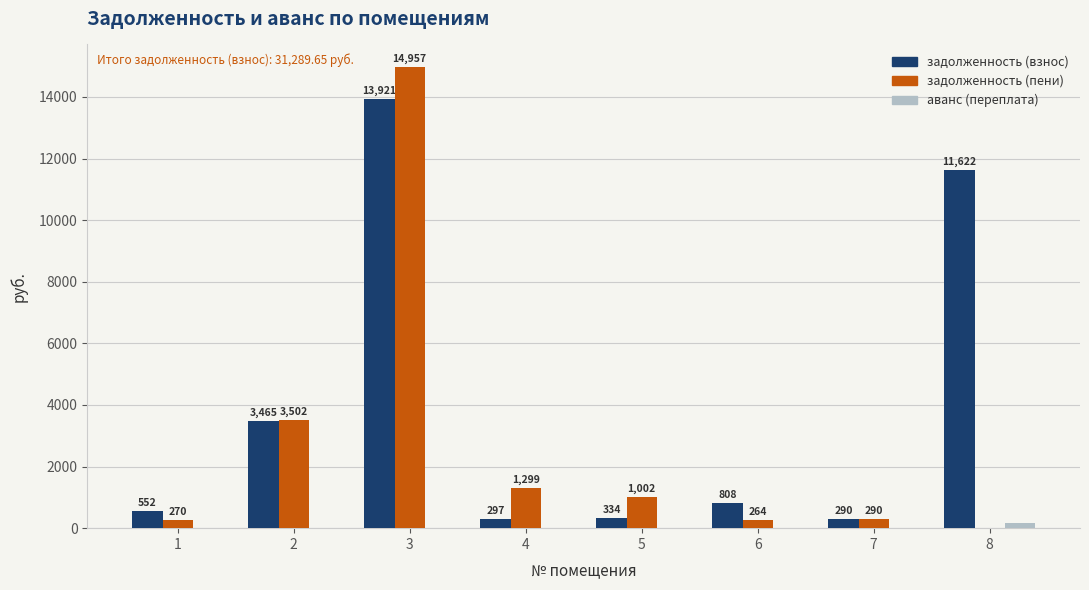

At which category is the sum across all series the highest?

3